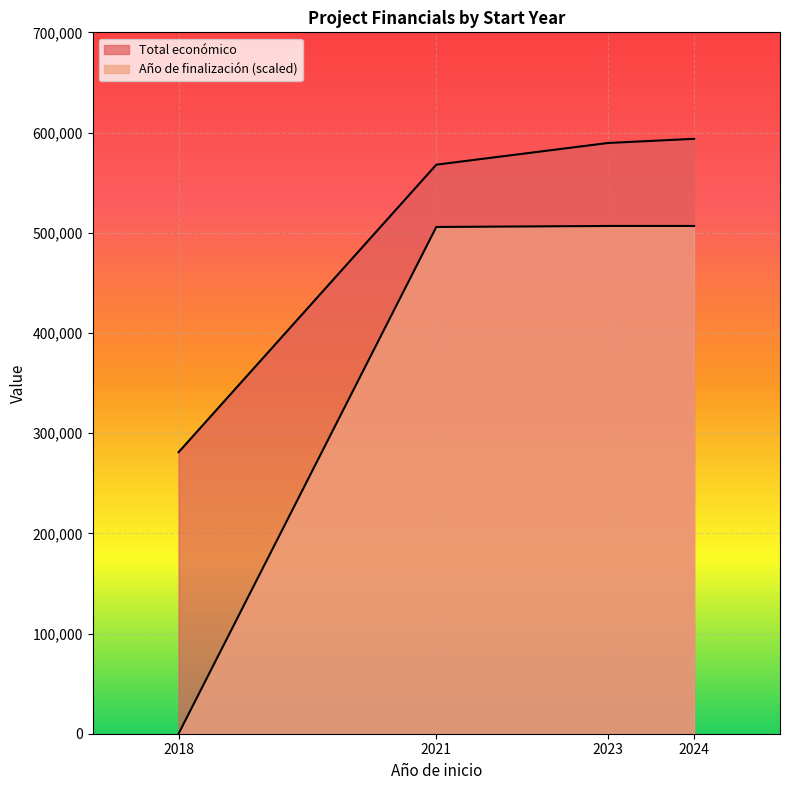

Which series changed the most between 2018 and 2024?

Año de finalización